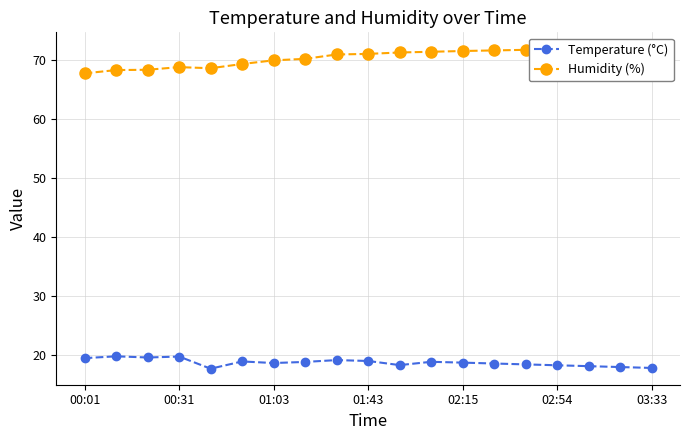

The value of Temperature (°C) at 03:33 is 17.8. True or false?

True